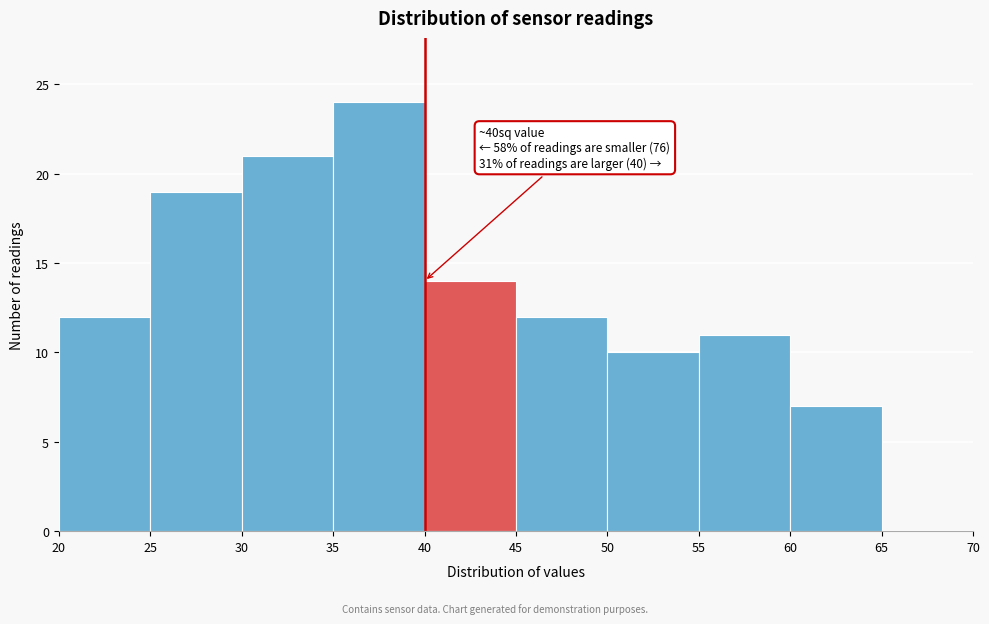

Over which range of the x-axis is the bar tallest?

35 to 40